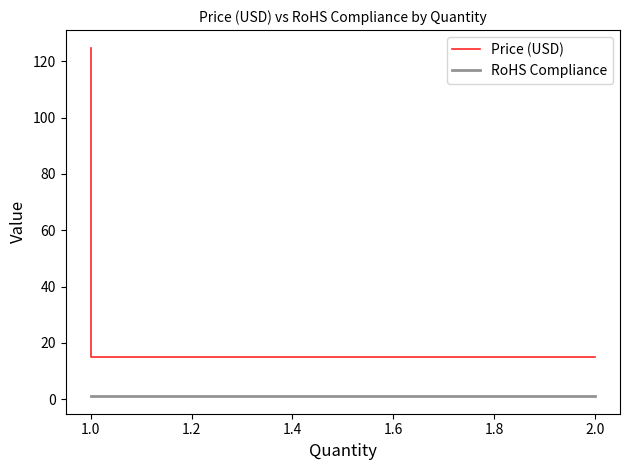

At how many categories does at least one series exceed 12?

4